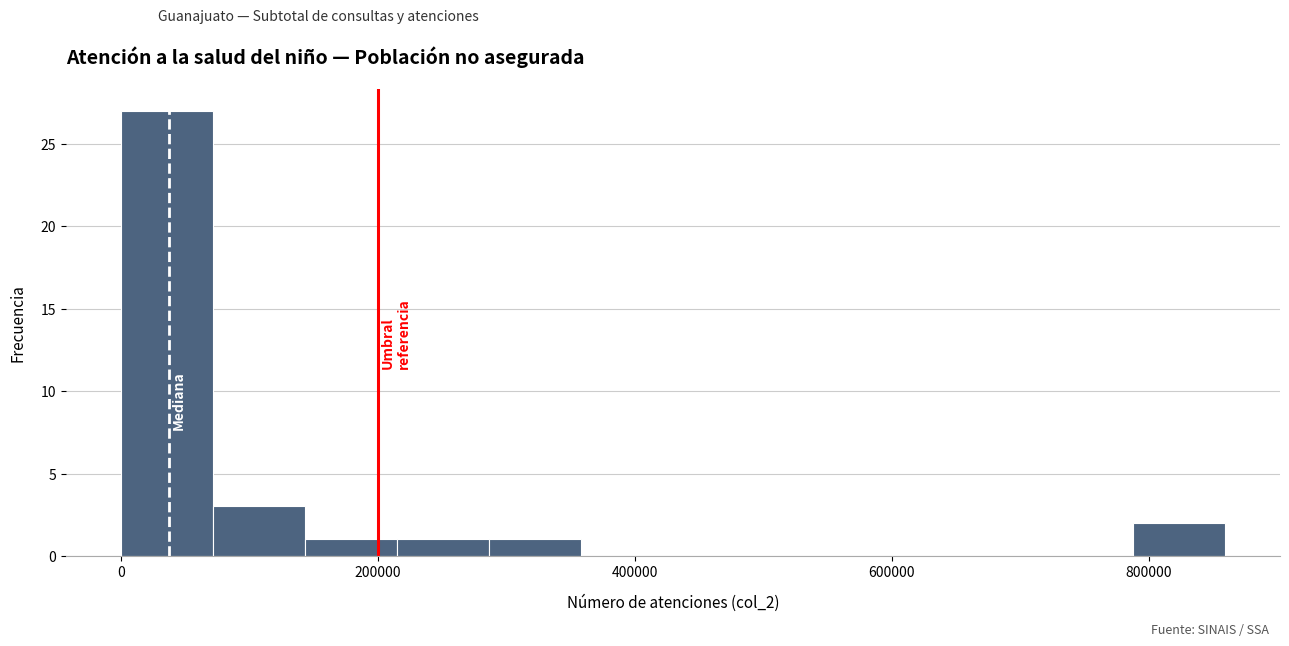

Read against the x-axis, roughly where is the centre of the tallest bar?

40000